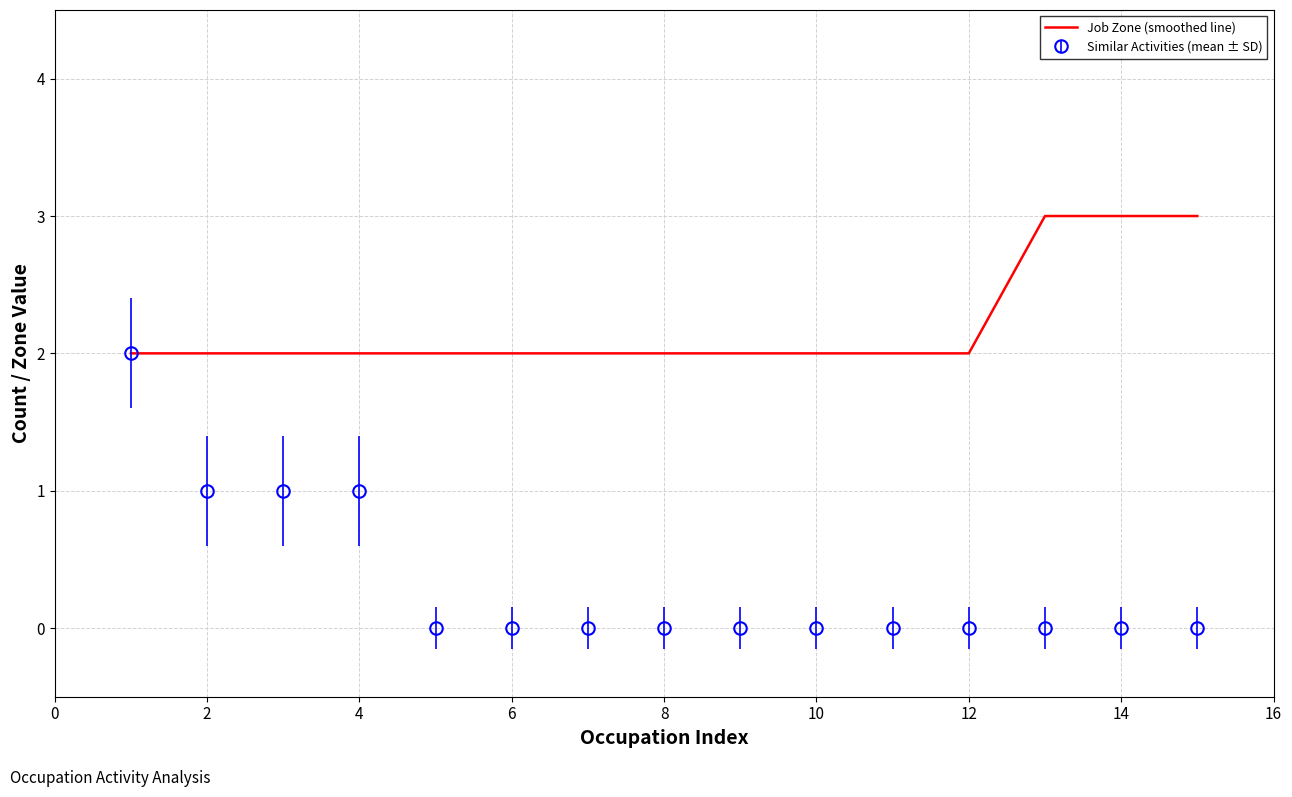

Which series has the widest spread of values?

Similar Activities (mean ± SD)